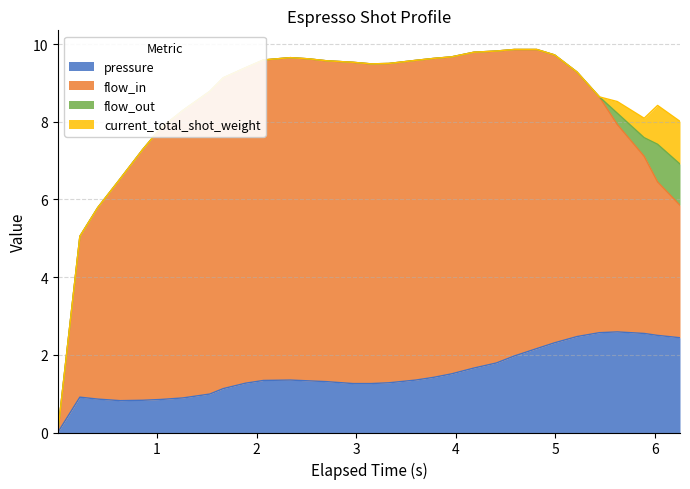

How many values in the pressure series are below 1?

8